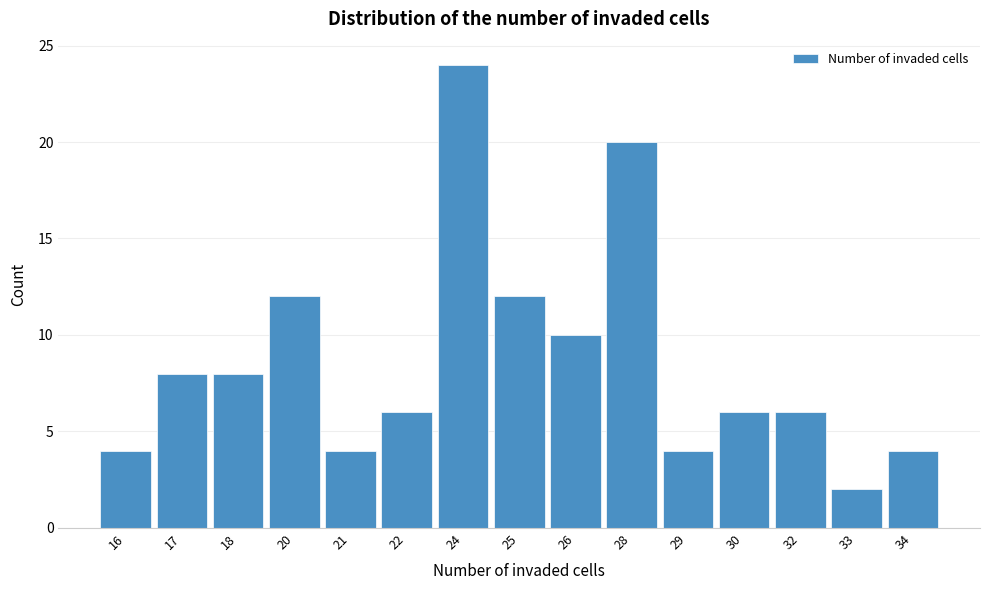

Reading right to left, extract all data points from this chart.

34=4	33=2	32=6	30=6	29=4	28=20	26=10	25=12	24=24	22=6	21=4	20=12	18=8	17=8	16=4